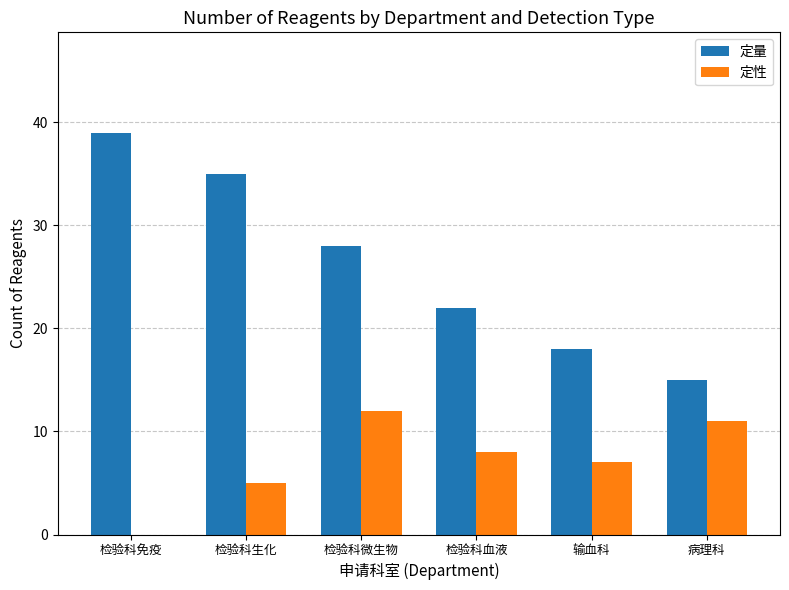

Between 检验科生化 and 病理科, which series saw the biggest shift?

定量